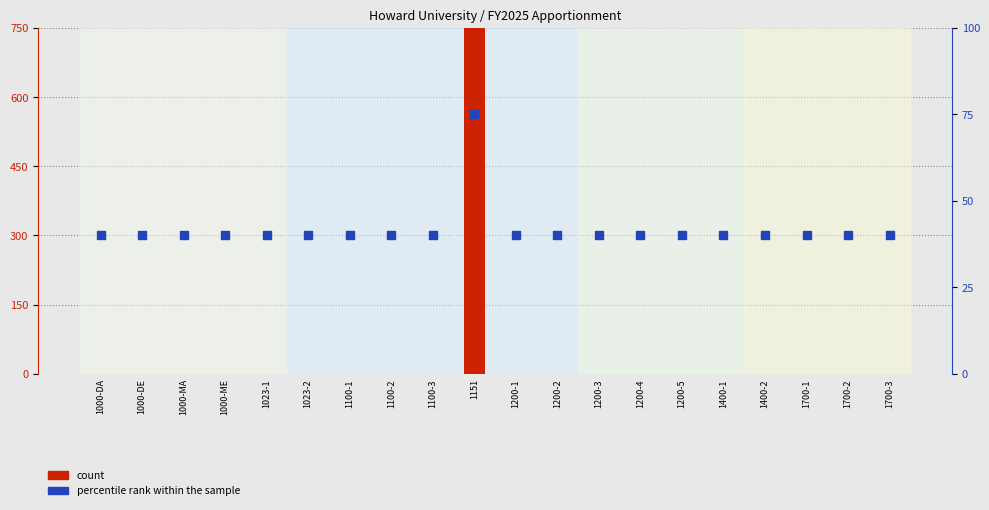

Which series reaches the minimum Y coordinate?

count